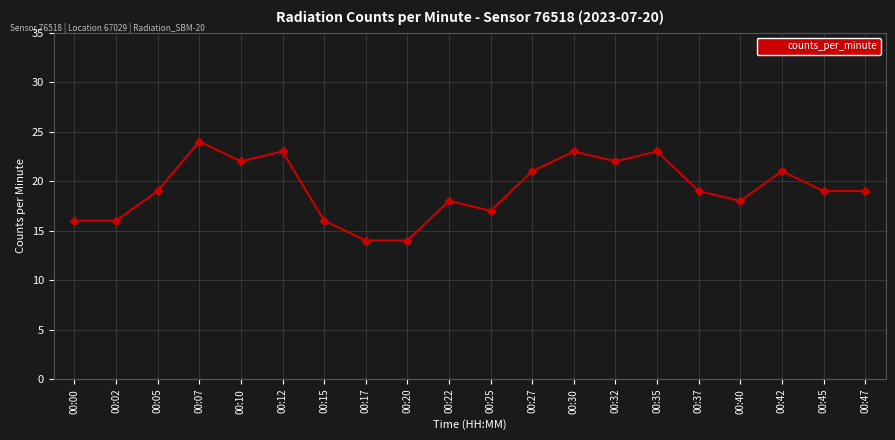

Does the chart have visible grid lines?

Yes